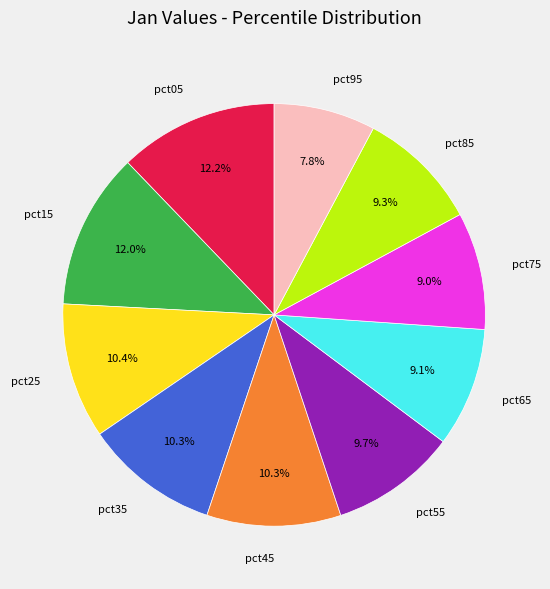

To the nearest percent, what is the average slice percentage?

10%